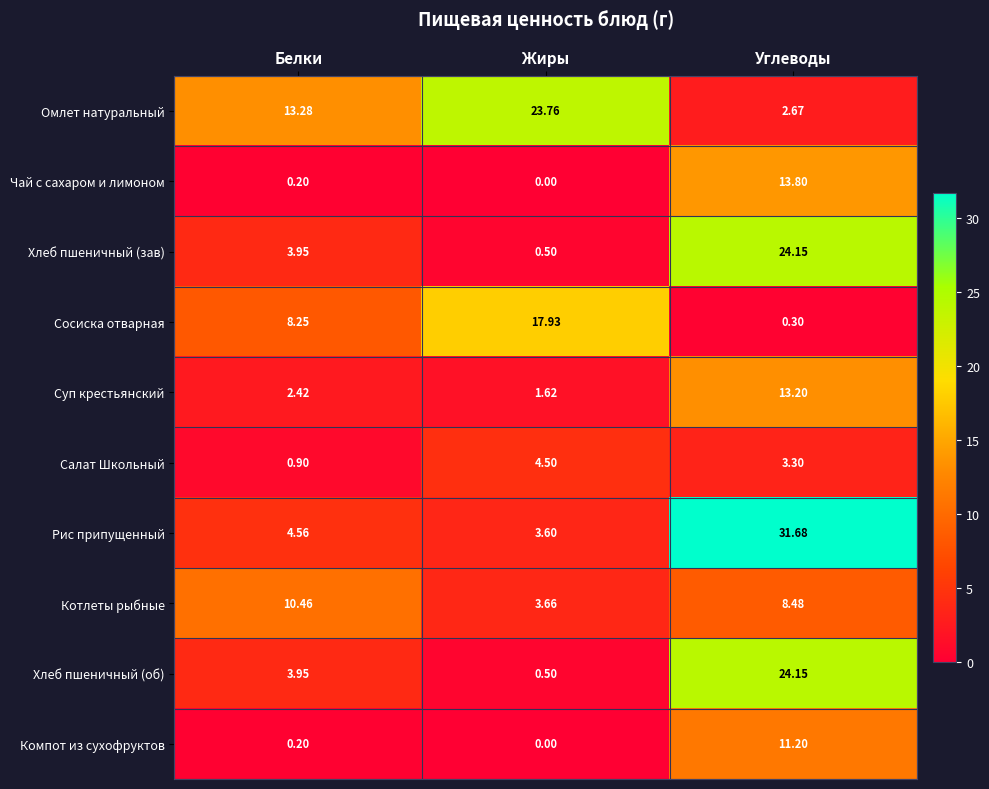

Which category has the highest value across all series?

Углеводы